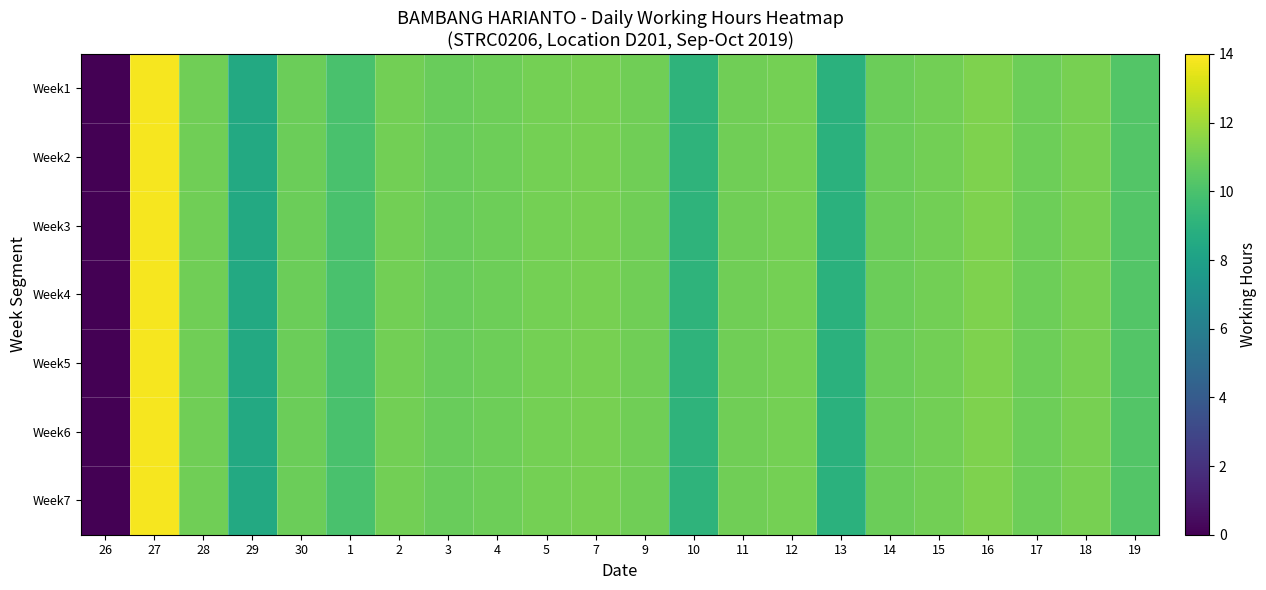

Reading right to left, transcribe all the data shown in this chart.

Week1: 19=10.2	18=11.1	17=10.9	16=11.3	15=11.0	14=10.9	13=8.9	12=11.1	11=11.0	10=9.1	9=11.0	7=11.1	5=11.1	4=10.9	3=10.8	2=11.0	1=10.0	30=10.9	29=8.5	28=10.9	27=13.8	26=0.0
Week2: 19=10.2	18=11.1	17=10.9	16=11.3	15=11.0	14=10.9	13=8.9	12=11.1	11=11.0	10=9.1	9=11.0	7=11.1	5=11.1	4=10.9	3=10.8	2=11.0	1=10.0	30=10.9	29=8.5	28=10.9	27=13.8	26=0.0
Week3: 19=10.2	18=11.1	17=10.9	16=11.3	15=11.0	14=10.9	13=8.9	12=11.1	11=11.0	10=9.1	9=11.0	7=11.1	5=11.1	4=10.9	3=10.8	2=11.0	1=10.0	30=10.9	29=8.5	28=10.9	27=13.8	26=0.0
Week4: 19=10.2	18=11.1	17=10.9	16=11.3	15=11.0	14=10.9	13=8.9	12=11.1	11=11.0	10=9.1	9=11.0	7=11.1	5=11.1	4=10.9	3=10.8	2=11.0	1=10.0	30=10.9	29=8.5	28=10.9	27=13.8	26=0.0
Week5: 19=10.2	18=11.1	17=10.9	16=11.3	15=11.0	14=10.9	13=8.9	12=11.1	11=11.0	10=9.1	9=11.0	7=11.1	5=11.1	4=10.9	3=10.8	2=11.0	1=10.0	30=10.9	29=8.5	28=10.9	27=13.8	26=0.0
Week6: 19=10.2	18=11.1	17=10.9	16=11.3	15=11.0	14=10.9	13=8.9	12=11.1	11=11.0	10=9.1	9=11.0	7=11.1	5=11.1	4=10.9	3=10.8	2=11.0	1=10.0	30=10.9	29=8.5	28=10.9	27=13.8	26=0.0
Week7: 19=10.2	18=11.1	17=10.9	16=11.3	15=11.0	14=10.9	13=8.9	12=11.1	11=11.0	10=9.1	9=11.0	7=11.1	5=11.1	4=10.9	3=10.8	2=11.0	1=10.0	30=10.9	29=8.5	28=10.9	27=13.8	26=0.0